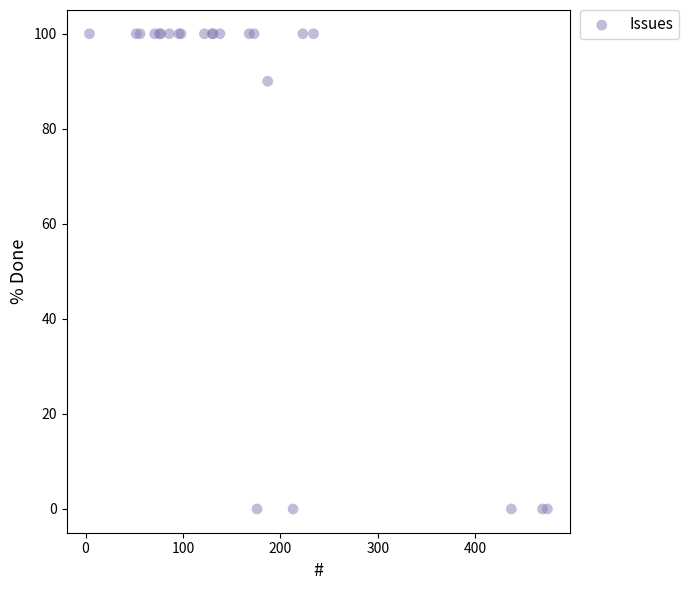

What Y value in the scatter plot is closest to 50?

90